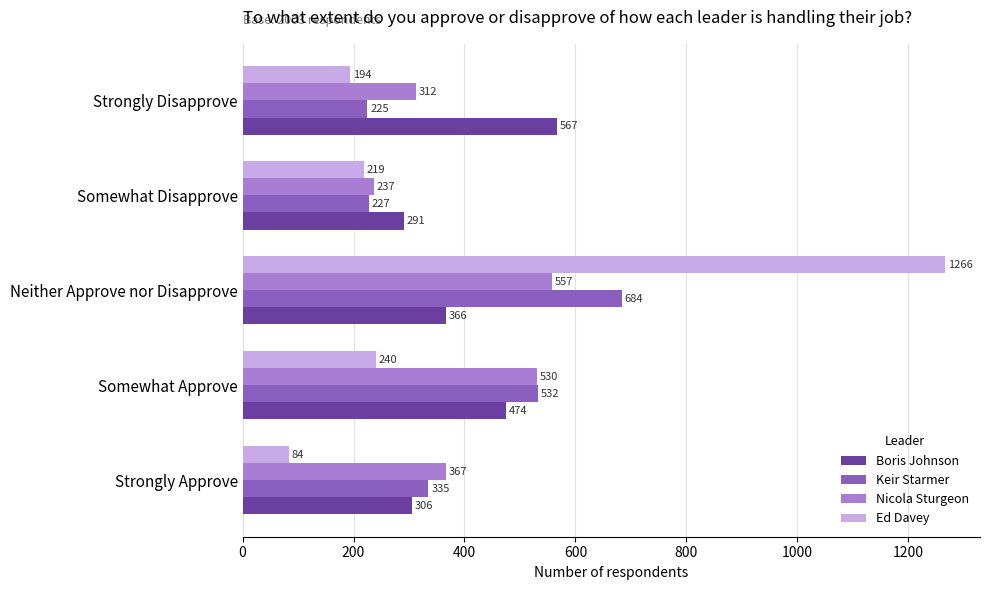

What is the average value of the Nicola Sturgeon series?

401